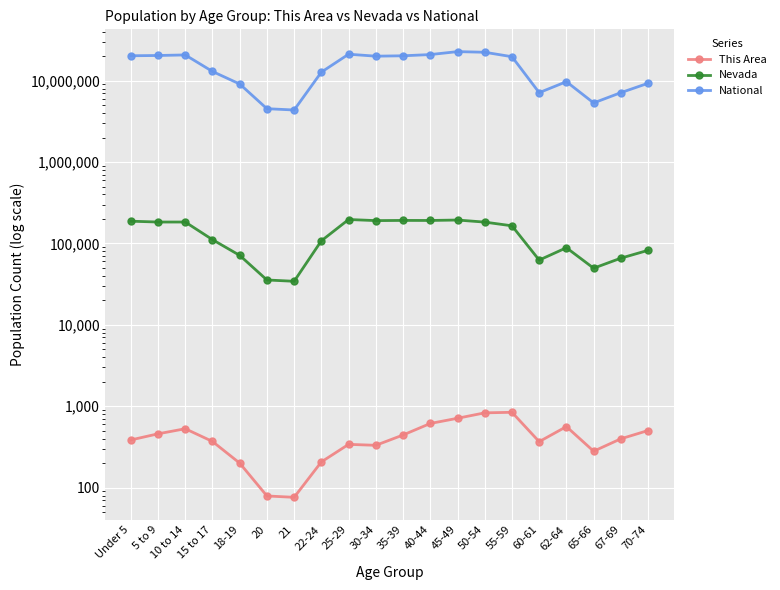

Where is National nearest to the value 13531442?

15 to 17